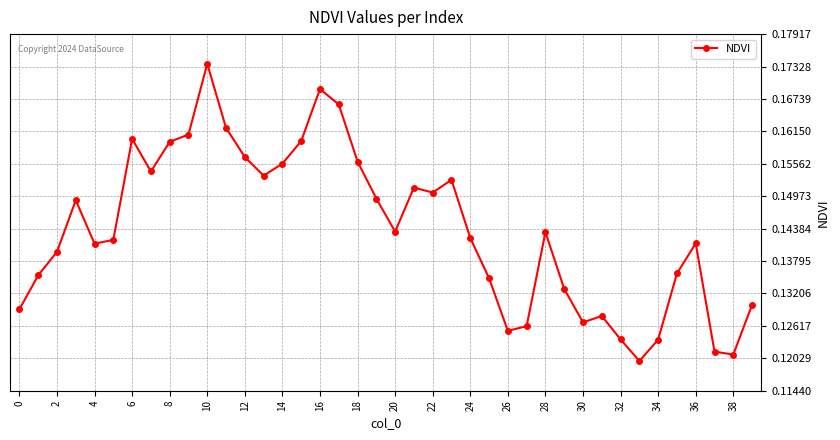

Count the values in the range 0 to 1.

40